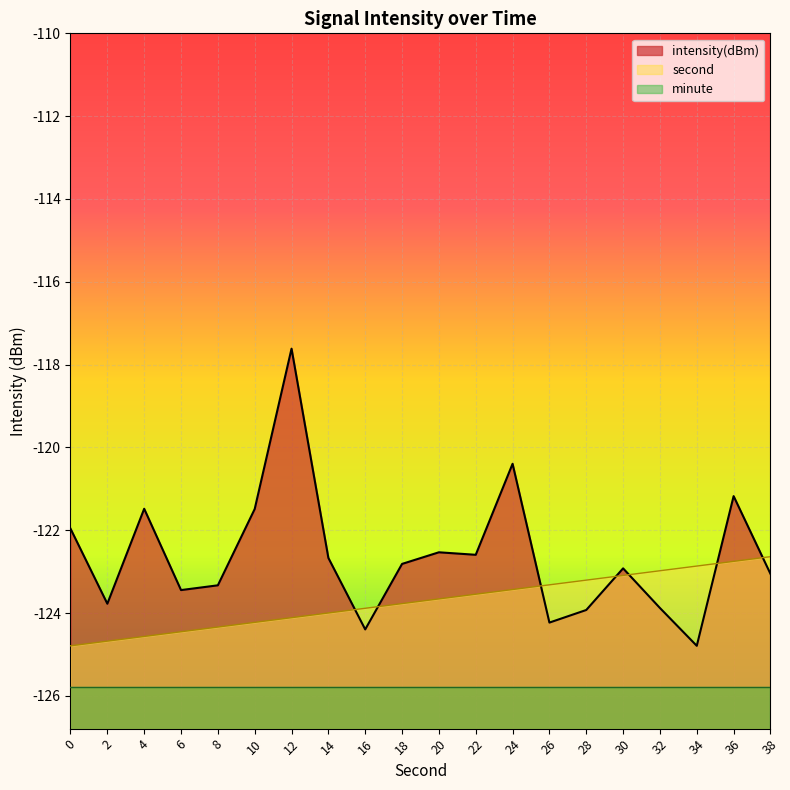

What is the difference between the maximum and minimum values in the second series?

2.2